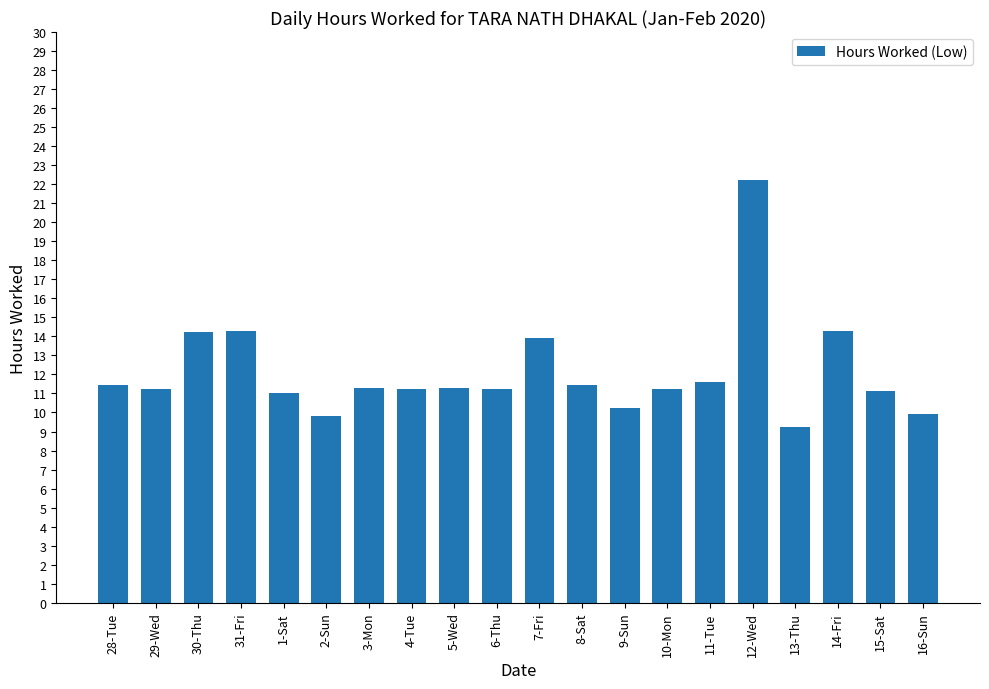

What is the average value?

12.1